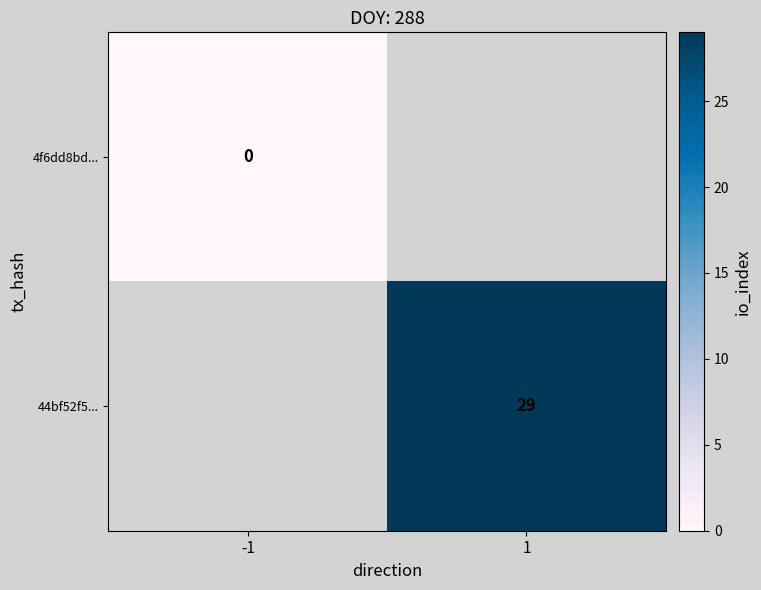

The value of 44bf52f5... at 1 is 7. True or false?

False